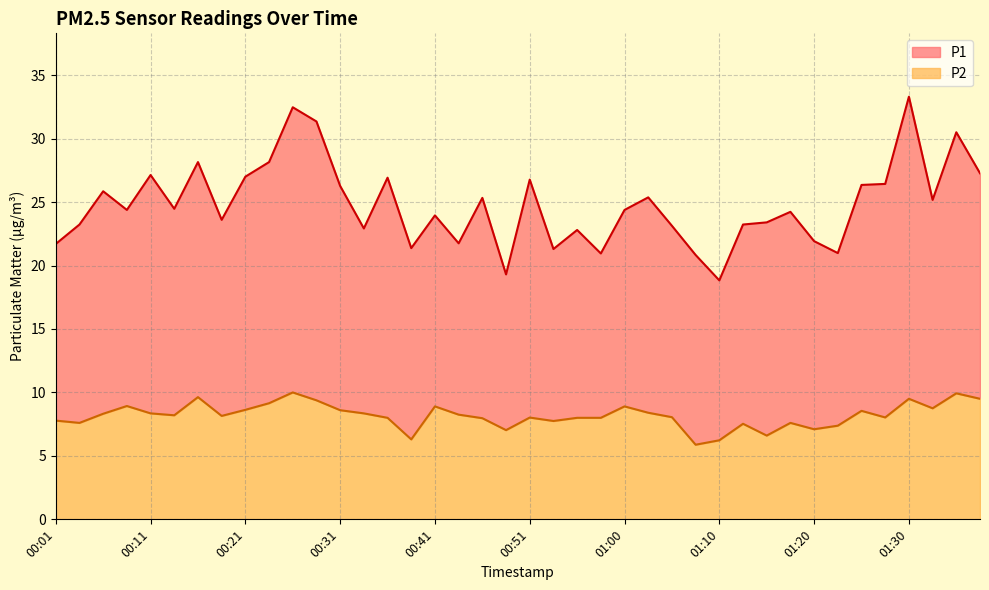

Reading left to right, what are all the values shown in this chart?

P1: 00:01=21.7	00:03=23.2	00:06=25.9	00:08=24.4	00:11=27.1	00:13=24.5	00:16=28.1	00:18=23.6	00:21=27.0	00:23=28.1	00:26=32.5	00:28=31.4	00:31=26.3	00:33=22.9	00:36=26.9	00:38=21.4	00:41=23.9	00:43=21.8	00:46=25.3	00:48=19.3	00:51=26.8	00:53=21.3	00:55=22.8	00:58=20.9	01:00=24.4	01:03=25.4	01:05=23.1	01:08=20.8	01:10=18.8	01:13=23.2	01:15=23.4	01:18=24.2	01:20=21.9	01:23=21.0	01:25=26.4	01:27=26.4	01:30=33.3	01:32=25.2	01:35=30.5	01:37=27.3
P2: 00:01=7.8	00:03=7.6	00:06=8.3	00:08=8.9	00:11=8.3	00:13=8.2	00:16=9.6	00:18=8.2	00:21=8.6	00:23=9.2	00:26=10.0	00:28=9.4	00:31=8.6	00:33=8.3	00:36=8.0	00:38=6.3	00:41=8.9	00:43=8.2	00:46=8.0	00:48=7.0	00:51=8.0	00:53=7.8	00:55=8.0	00:58=8.0	01:00=8.9	01:03=8.4	01:05=8.1	01:08=5.9	01:10=6.2	01:13=7.5	01:15=6.6	01:18=7.6	01:20=7.1	01:23=7.4	01:25=8.6	01:27=8.0	01:30=9.5	01:32=8.8	01:35=9.9	01:37=9.5